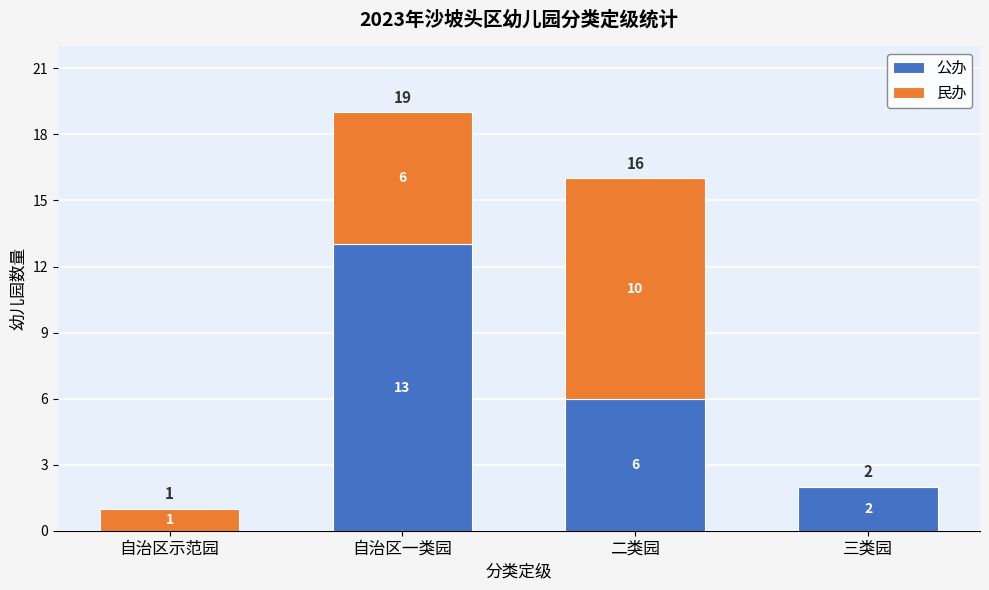

Reading right to left, transcribe the values for 公办.

三类园=2	二类园=6	自治区一类园=13	自治区示范园=0